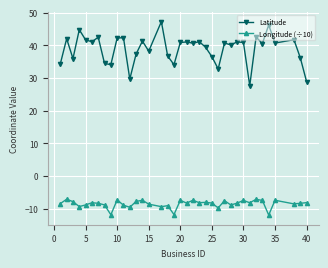

What is the sum of all Longitude (÷10) values?

-314.2